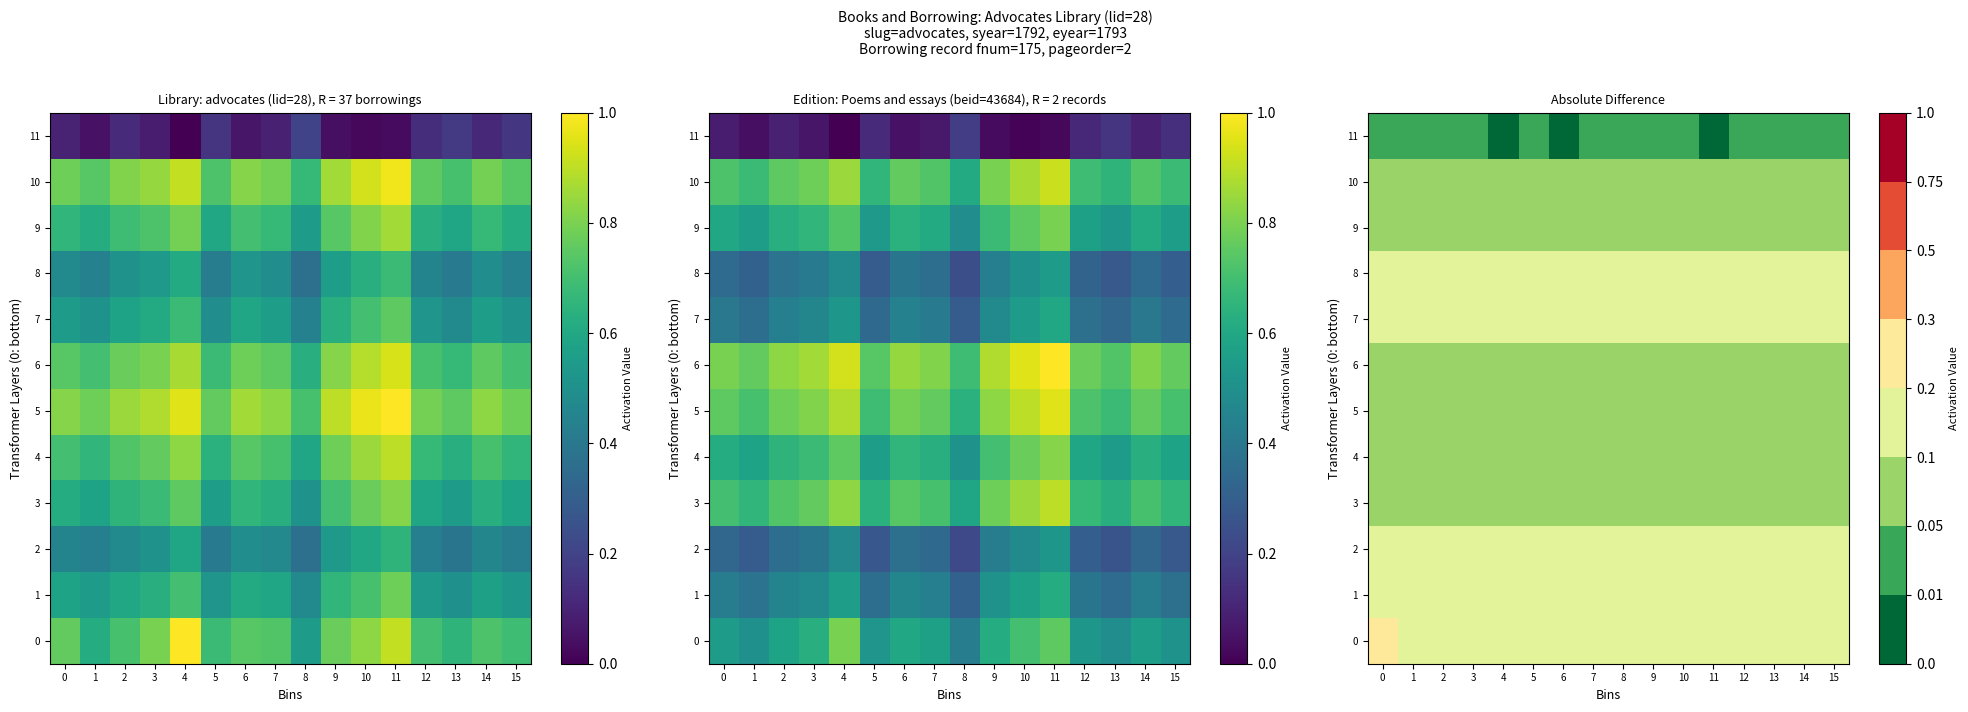

The 5 series shows 0.1 at 5. True or false?

True